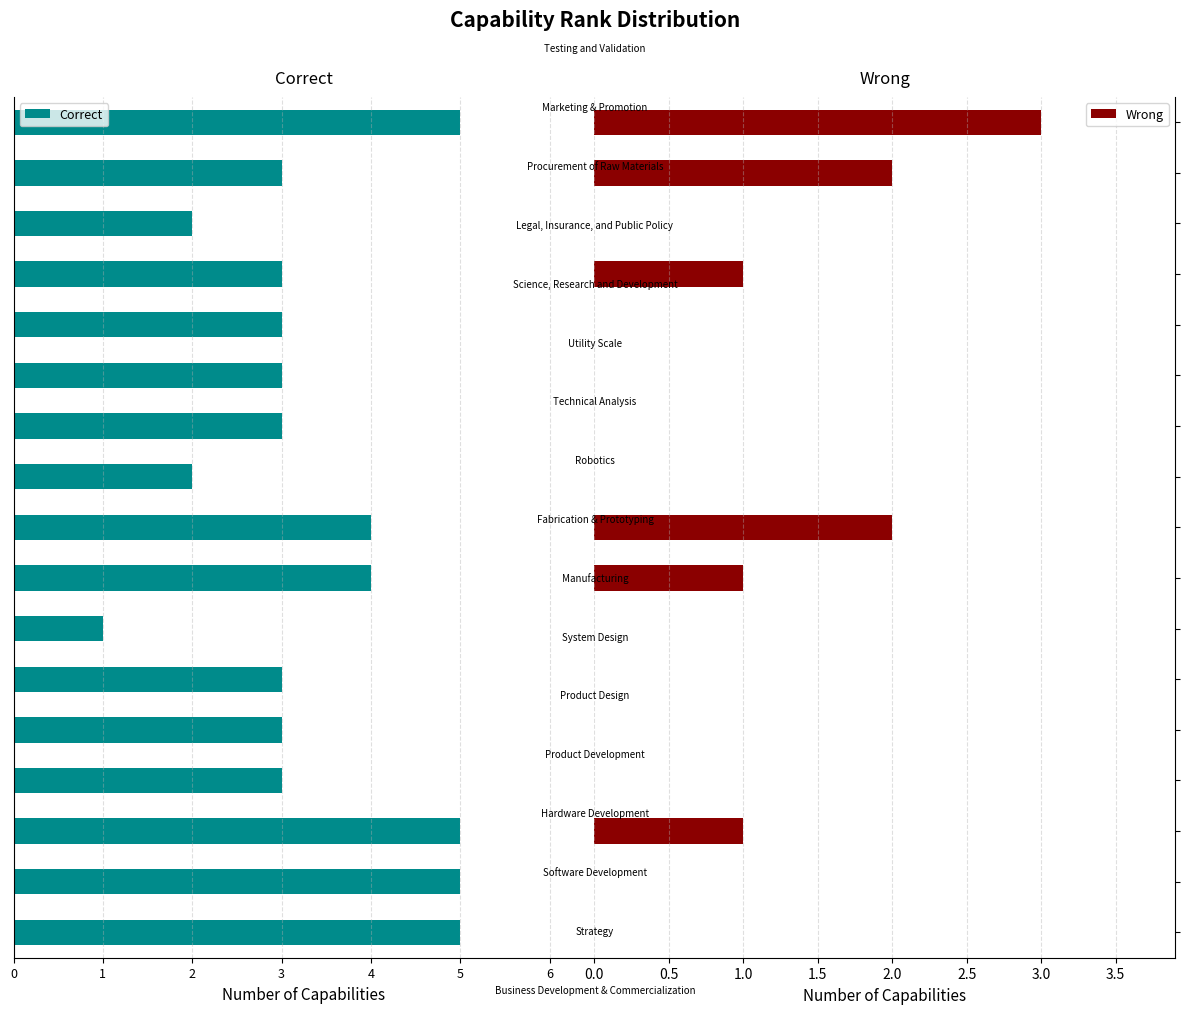

How many Wrong values are between 0 and 1?

14